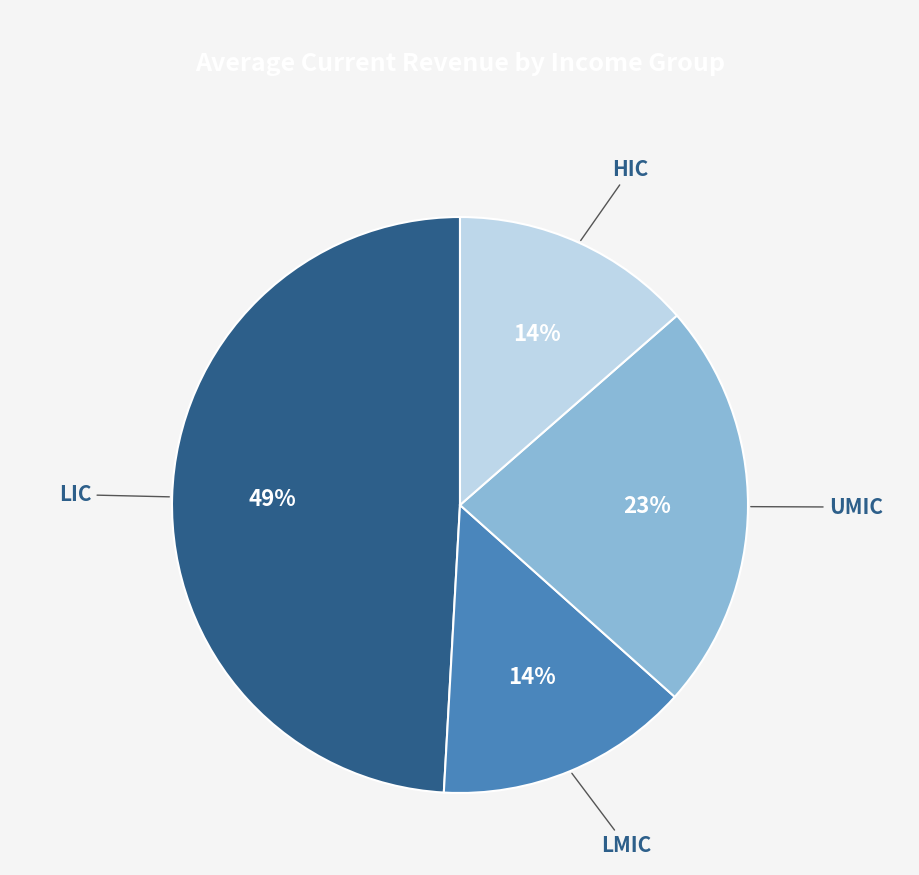

To the nearest percent, what is the combined percentage of HIC and LIC?

63%